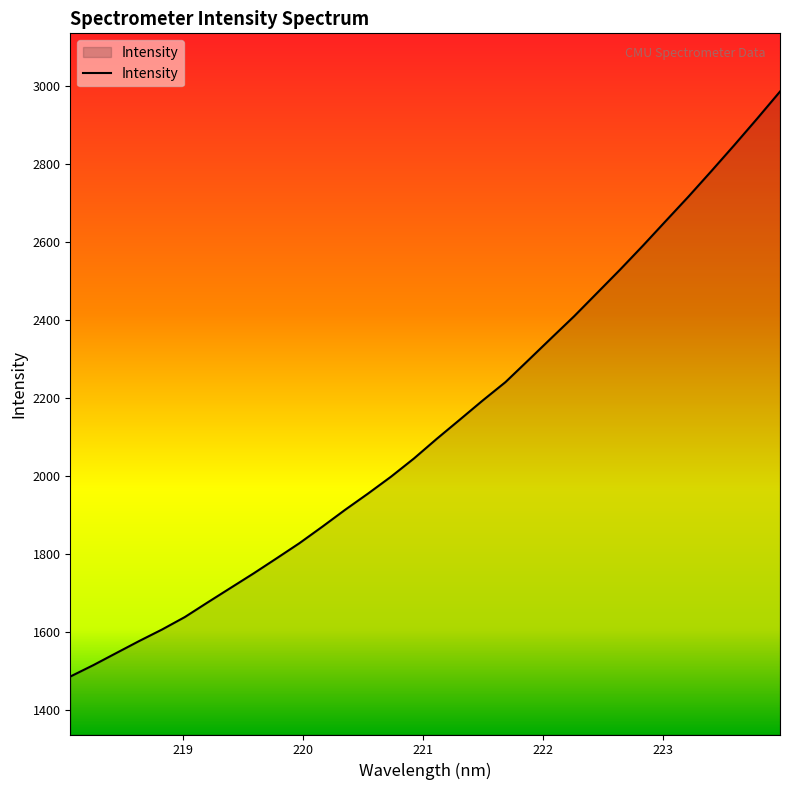

What is the greatest value displayed?

2984.7